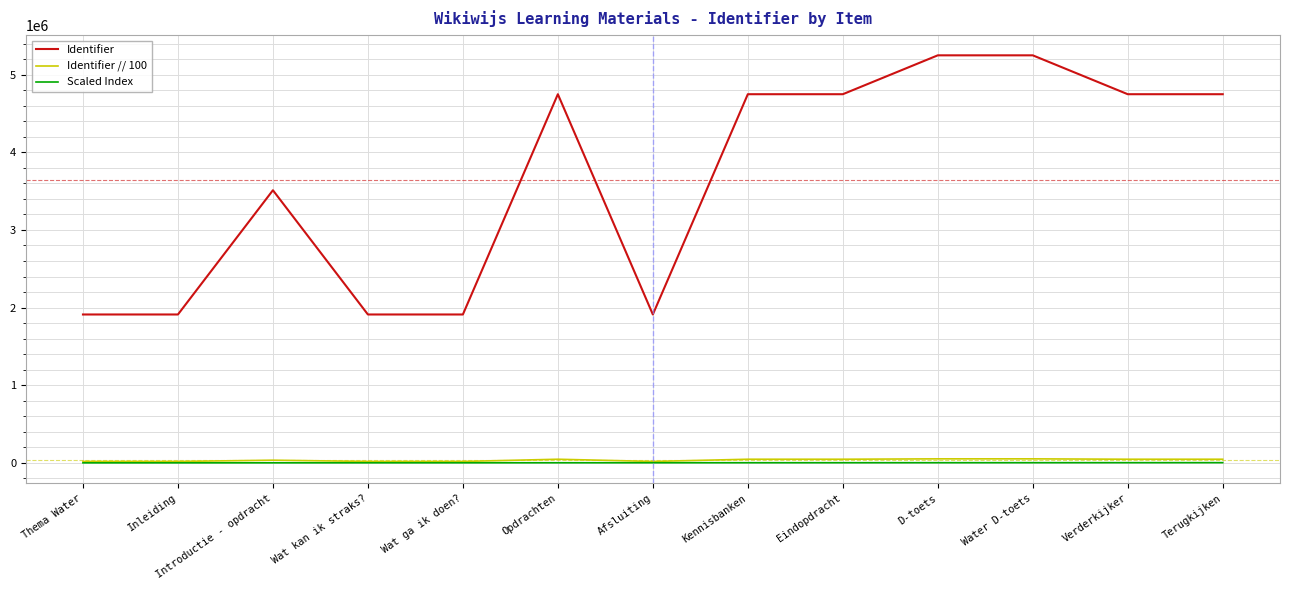

Which series has the largest total across all categories?

Identifier